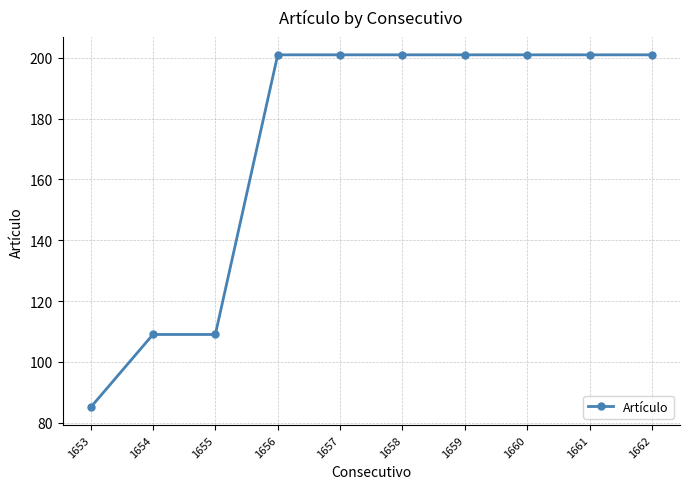

Which has a higher value, 1655 or 1658?

1658